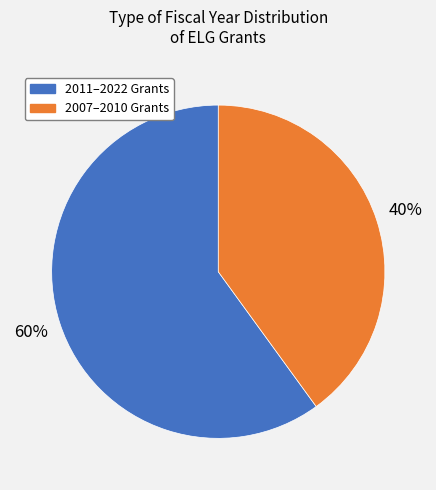

To the nearest percent, what is the difference between the largest and smallest slice percentages?

20%